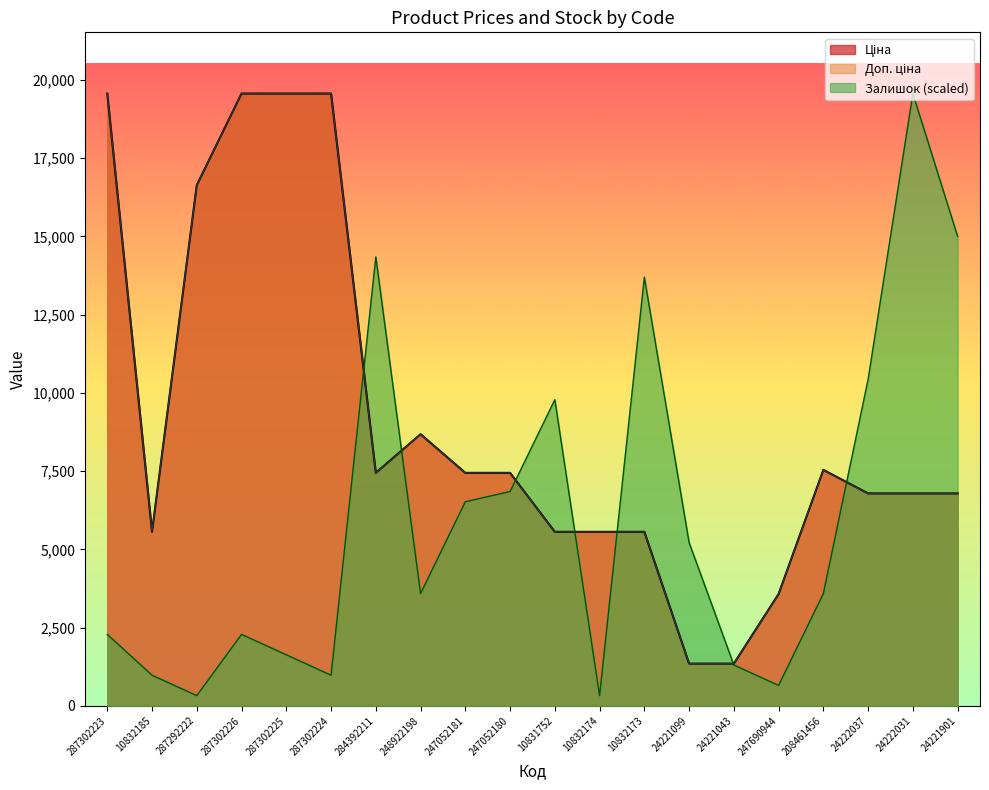

Which series has the widest spread of values?

Залишок (scaled)